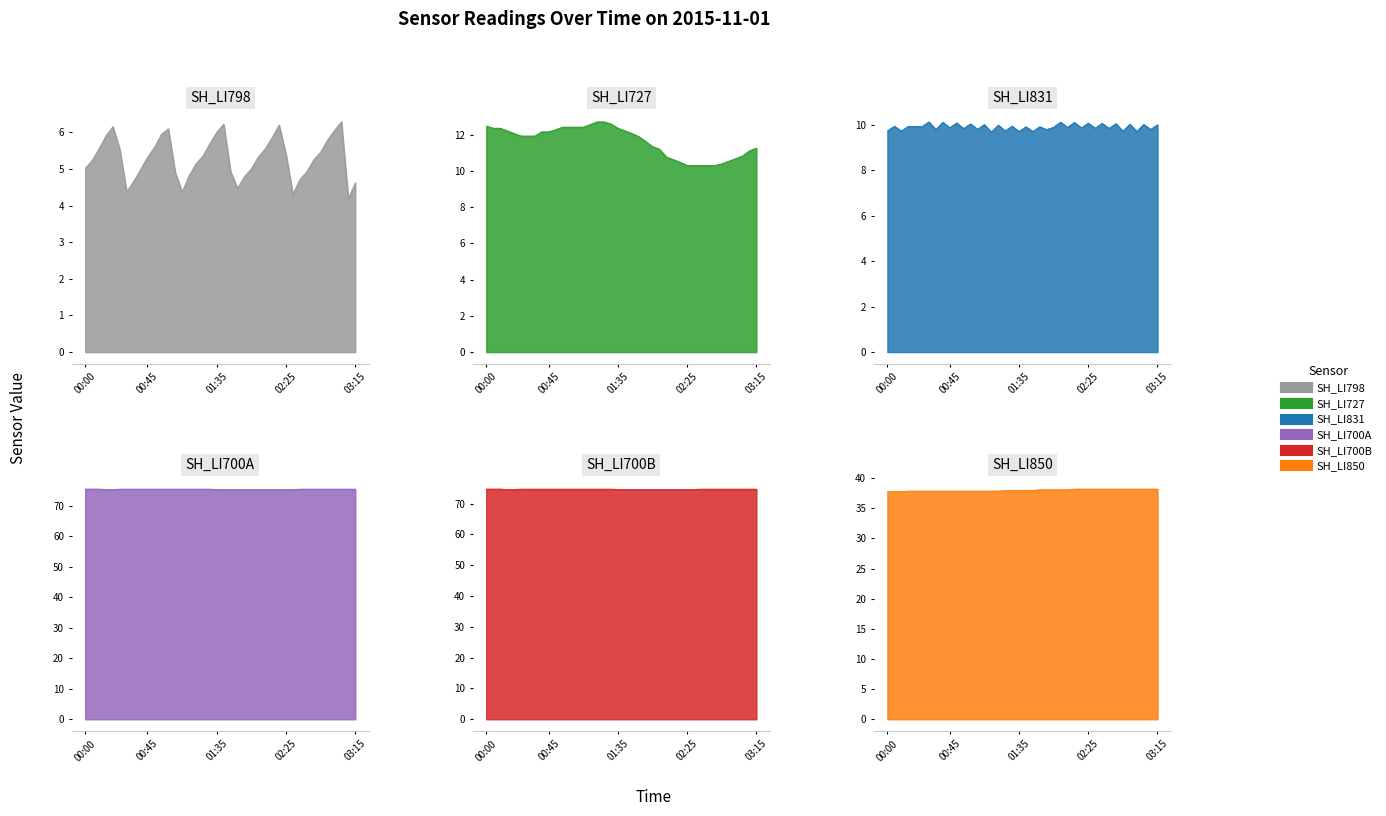

True or false: SH_LI700A has more than 2 points higher than both neighbors.

False